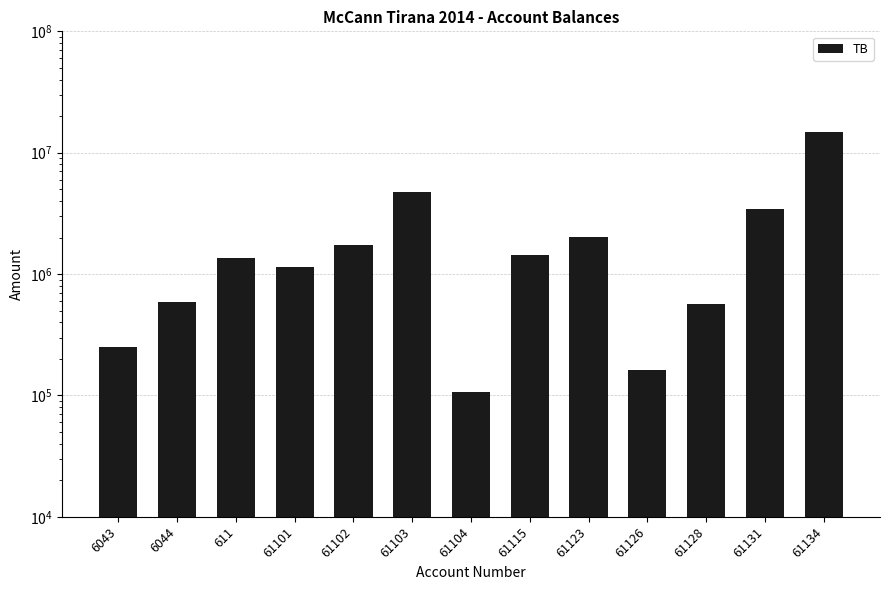

Which has a higher value, 61131 or 61115?

61131